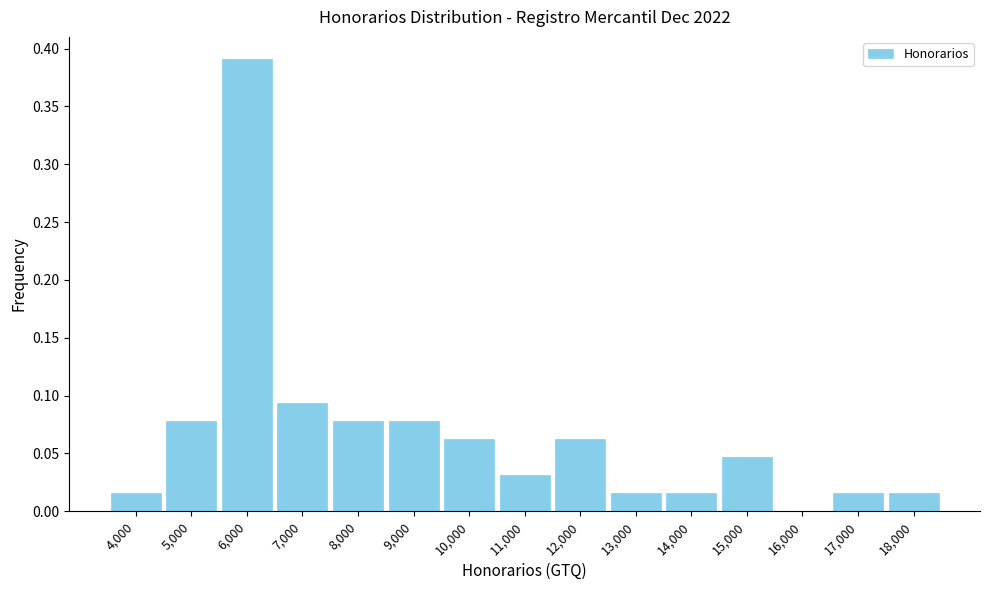

Which category has the highest value across all series?

6,000